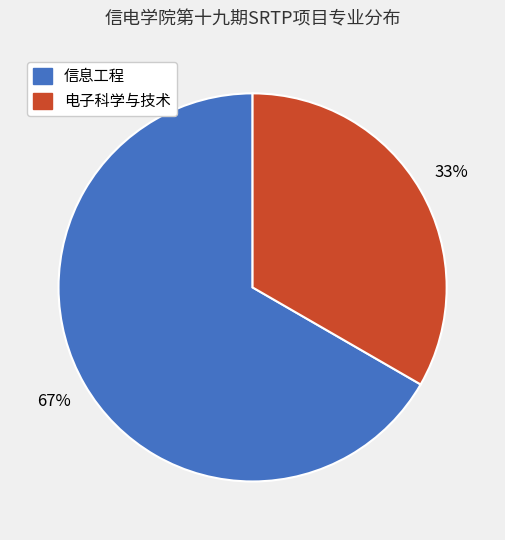

The 电子科学与技术 slice represents 33% of the pie. True or false?

True